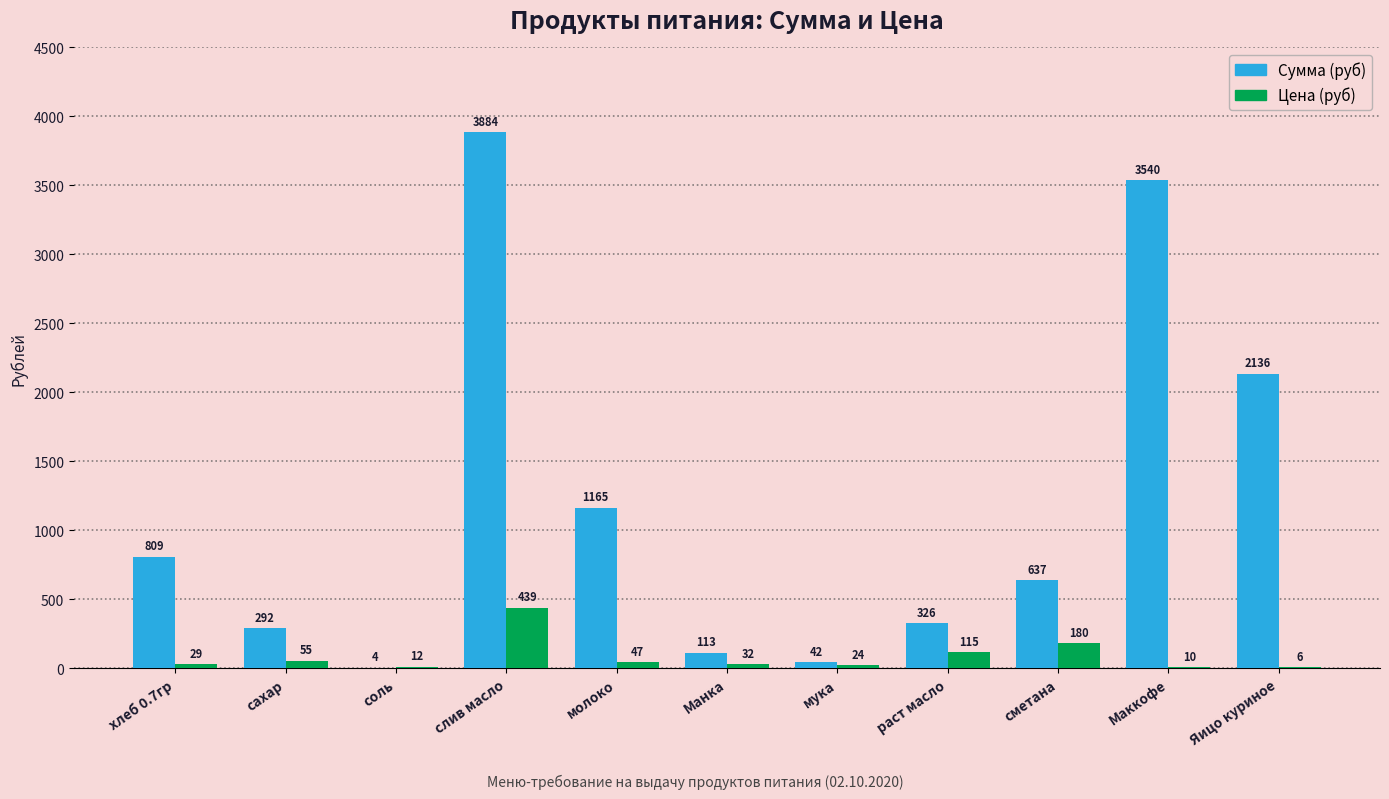

Which series has the widest spread of values?

Сумма (руб)